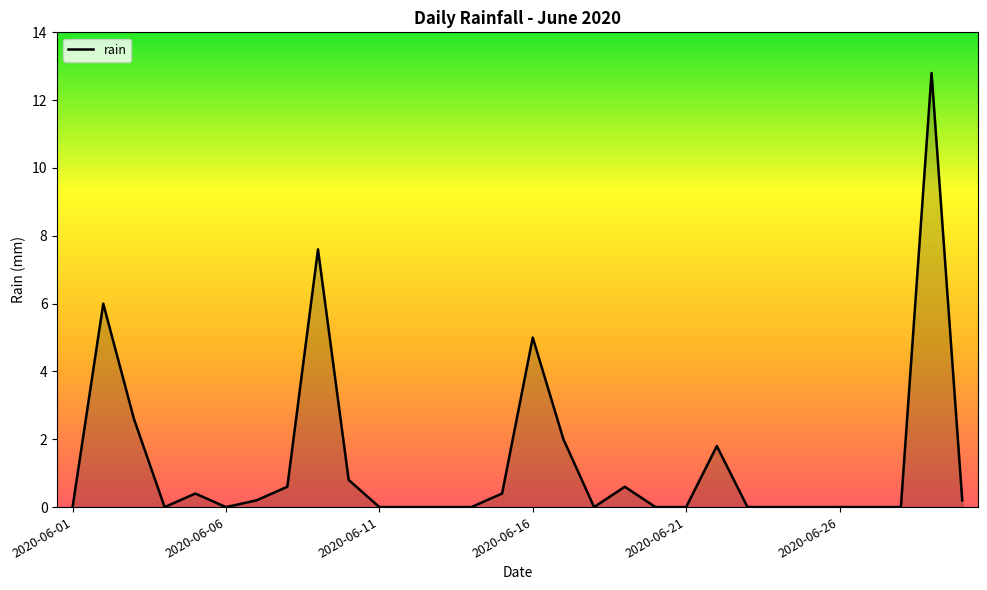

True or false: the data has more than 1 interior local peaks.

True